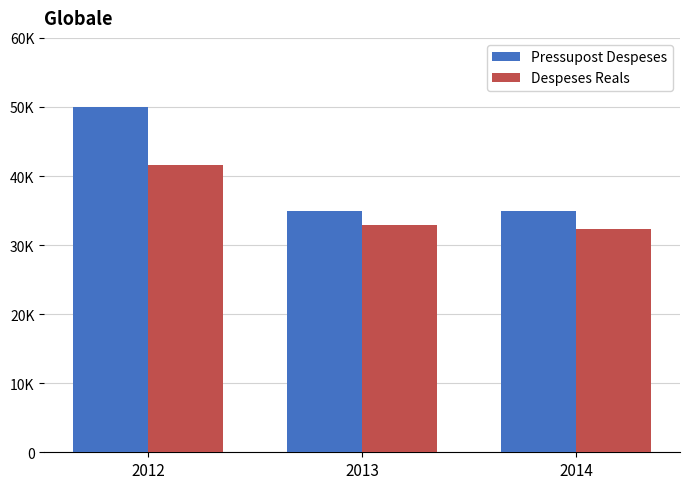

Is it true that Despeses Reals equals 32260.1 at 2014?

True